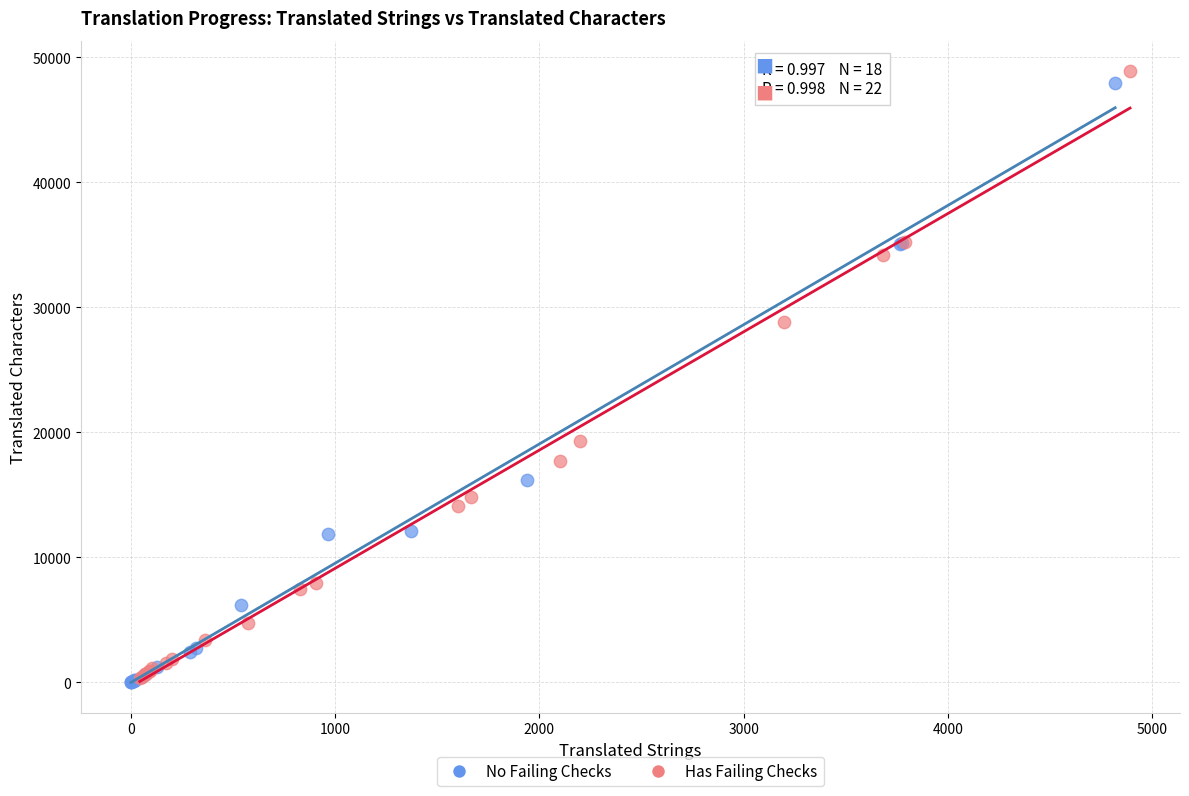

What are all the series names shown in the legend?

No Failing Checks, Has Failing Checks